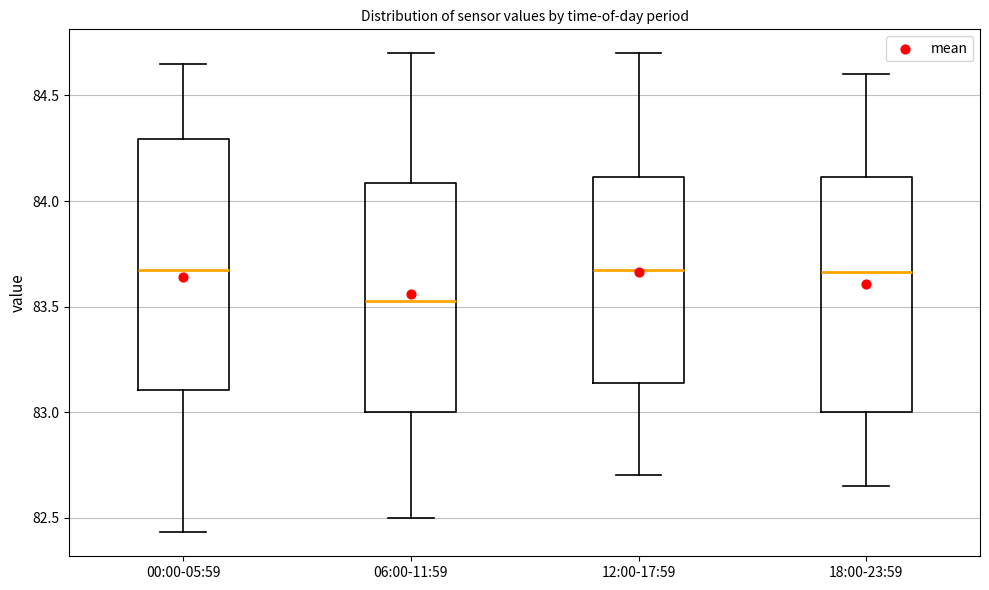

Reading left to right, transcribe this box plot: for each box, give where its median line is, the range the box spans, and where its two whiskers end, as read against the y-axis. The values are not printed on the chart, so give them approximately, as read against the axis.

00:00-05:59: median 83.70, box 83.10 to 84.30, whiskers 82.45 to 84.65
06:00-11:59: median 83.55, box 83.00 to 84.10, whiskers 82.50 to 84.70
12:00-17:59: median 83.70, box 83.15 to 84.10, whiskers 82.70 to 84.70
18:00-23:59: median 83.65, box 83.00 to 84.10, whiskers 82.65 to 84.60